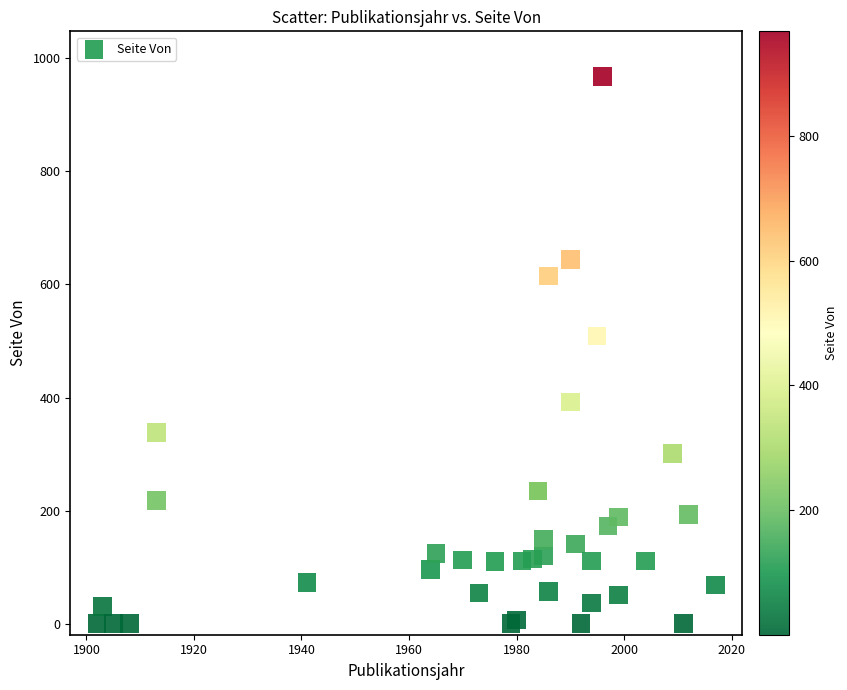

What Y value in the scatter plot is closest to 484?

509